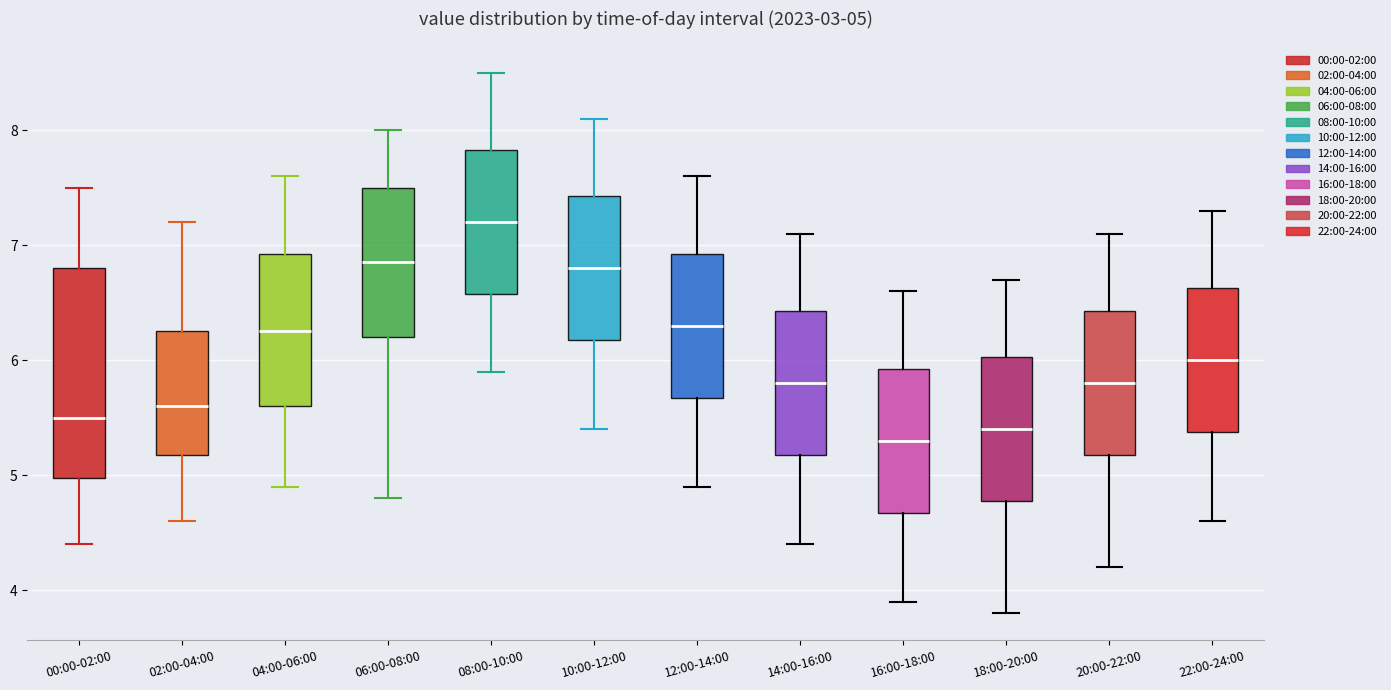

Which box is the tallest, from its lower edge to its upper edge?

00:00-02:00